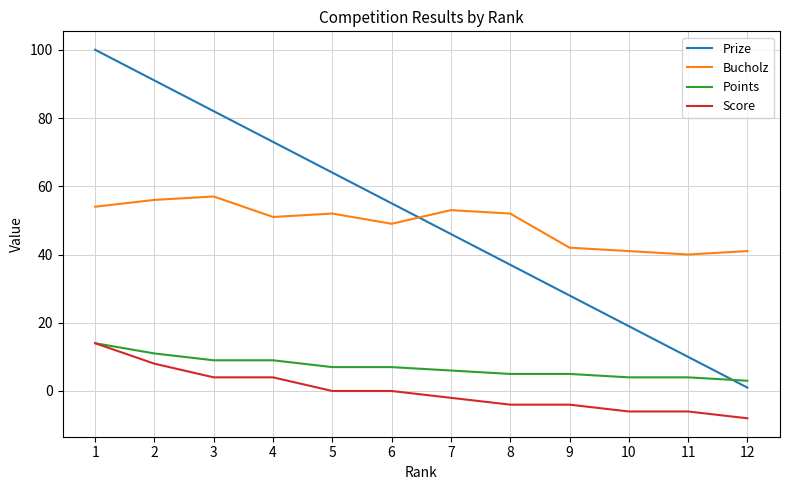

At which label does Bucholz reach its minimum?

11